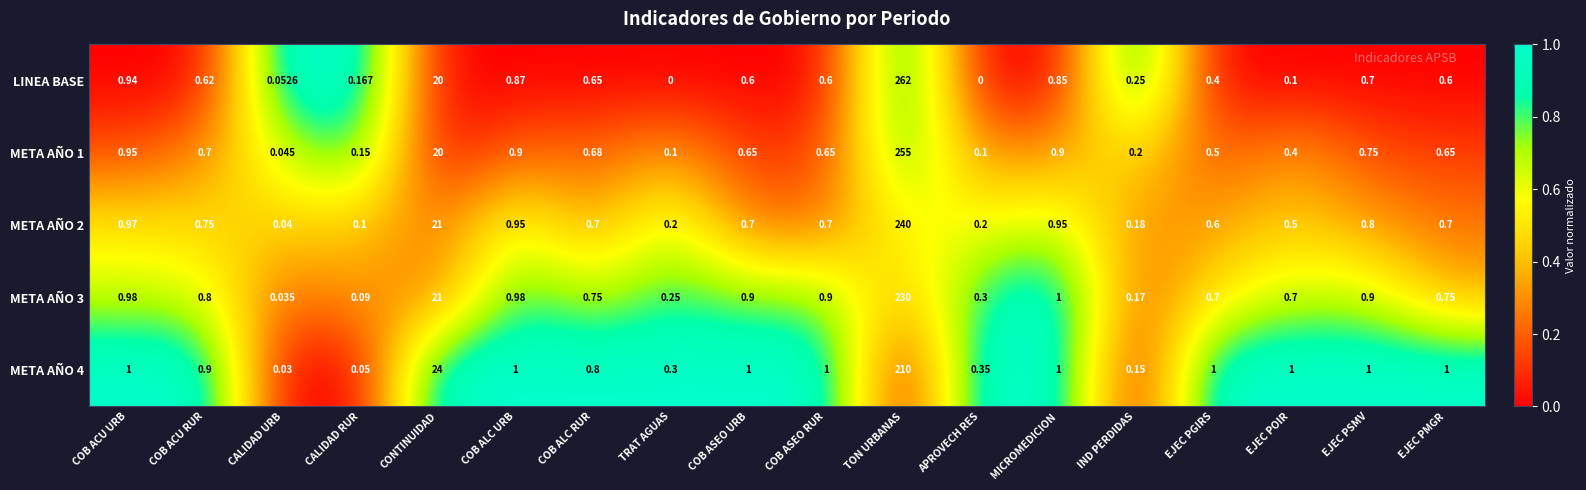

Which series has the largest range (max minus min)?

LINEA BASE